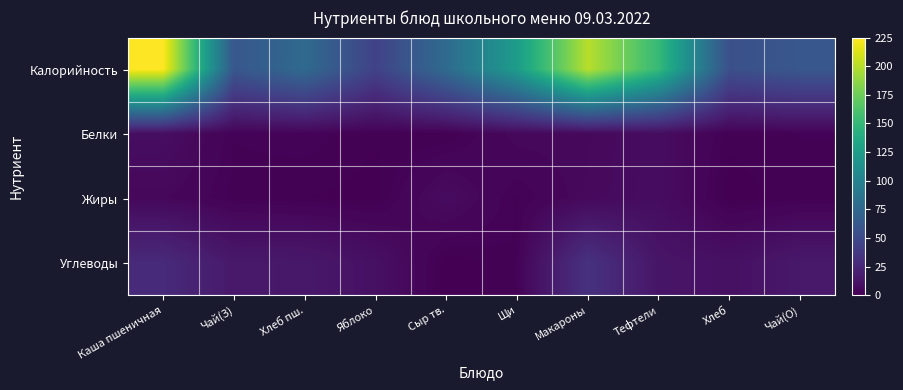

Reading right to left, transcribe all the data shown in this chart.

Калорийность: Чай(О)=61.0	Хлеб=55.0	Тефтели=151.0	Макароны=201.0	Щи=124.0	Сыр тв.=78.0	Яблоко=44.4	Хлеб пш.=77.1	Чай(З)=61.0	Каша пшеничная=225.0
Белки: Чай(О)=1.8	Хлеб=1.2	Тефтели=7.7	Макароны=5.1	Щи=5.1	Сыр тв.=0.7	Яблоко=1.0	Хлеб пш.=2.3	Чай(З)=1.8	Каша пшеничная=8.2
Жиры: Чай(О)=1.4	Хлеб=0.2	Тефтели=7.7	Макароны=5.5	Щи=1.5	Сыр тв.=7.0	Яблоко=0.4	Хлеб пш.=0.9	Чай(З)=1.4	Каша пшеничная=4.7
Углеводы: Чай(О)=15.0	Хлеб=9.8	Тефтели=12.8	Макароны=32.4	Щи=1.8	Сыр тв.=0.0	Яблоко=9.8	Хлеб пш.=14.9	Чай(З)=15.0	Каша пшеничная=26.9